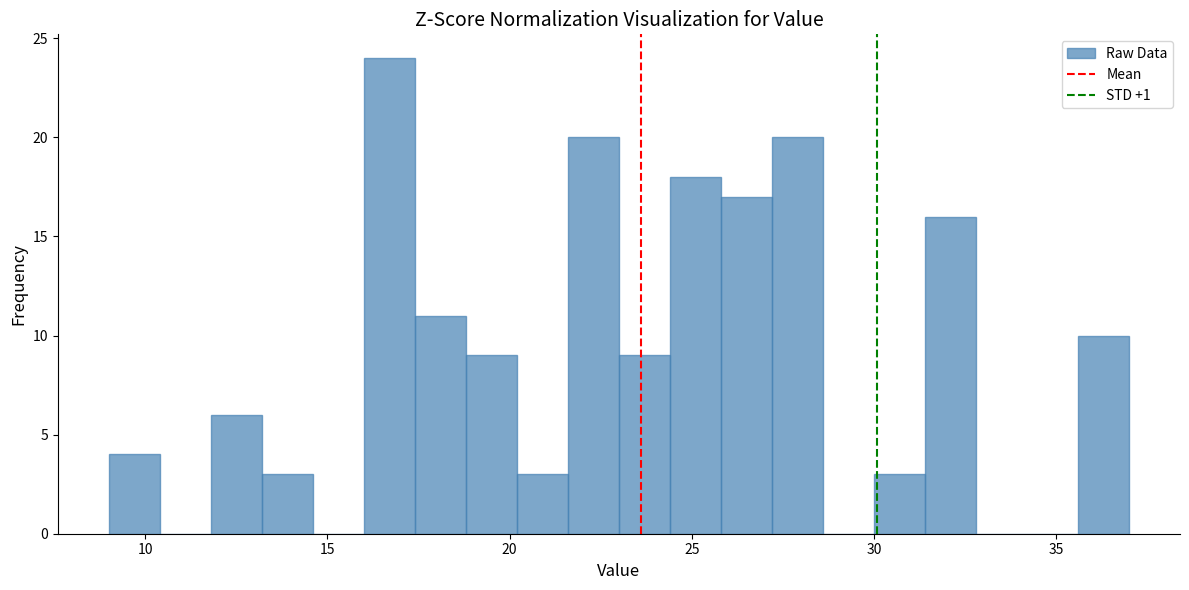

Read against the x-axis, roughly where is the centre of the tallest bar?

16.5